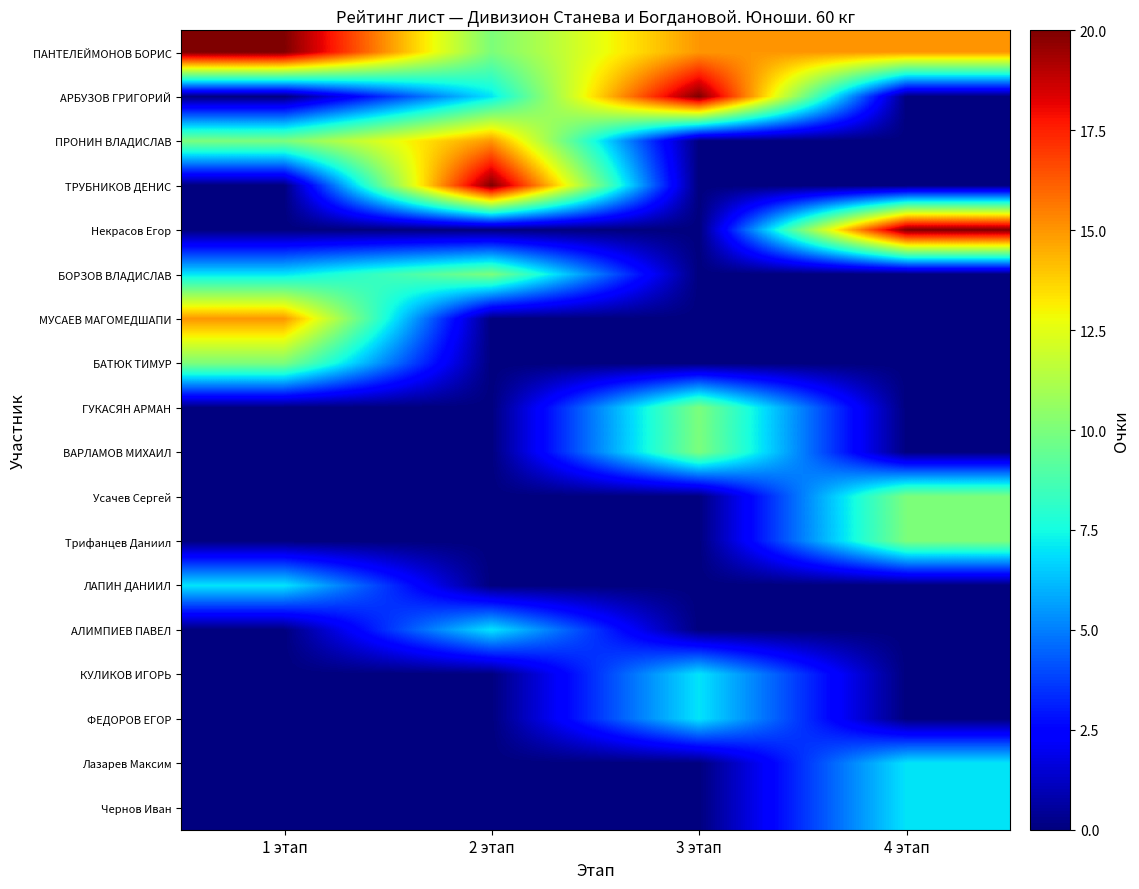

Reading left to right, transcribe all the data shown in this chart.

ПАНТЕЛЕЙМОНОВ БОРИС: 1 этап=20	2 этап=10	3 этап=15	4 этап=15
АРБУЗОВ ГРИГОРИЙ: 1 этап=0	2 этап=7	3 этап=20	4 этап=0
ПРОНИН ВЛАДИСЛАВ: 1 этап=10	2 этап=15	3 этап=0	4 этап=0
ТРУБНИКОВ ДЕНИС: 1 этап=0	2 этап=20	3 этап=0	4 этап=0
Некрасов Егор: 1 этап=0	2 этап=0	3 этап=0	4 этап=20
БОРЗОВ ВЛАДИСЛАВ: 1 этап=7	2 этап=10	3 этап=0	4 этап=0
МУСАЕВ МАГОМЕДШАПИ: 1 этап=15	2 этап=0	3 этап=0	4 этап=0
БАТЮК ТИМУР: 1 этап=10	2 этап=0	3 этап=0	4 этап=0
ГУКАСЯН АРМАН: 1 этап=0	2 этап=0	3 этап=10	4 этап=0
ВАРЛАМОВ МИХАИЛ: 1 этап=0	2 этап=0	3 этап=10	4 этап=0
Усачев Сергей: 1 этап=0	2 этап=0	3 этап=0	4 этап=10
Трифанцев Даниил: 1 этап=0	2 этап=0	3 этап=0	4 этап=10
ЛАПИН ДАНИИЛ: 1 этап=7	2 этап=0	3 этап=0	4 этап=0
АЛИМПИЕВ ПАВЕЛ: 1 этап=0	2 этап=7	3 этап=0	4 этап=0
КУЛИКОВ ИГОРЬ: 1 этап=0	2 этап=0	3 этап=7	4 этап=0
ФЕДОРОВ ЕГОР: 1 этап=0	2 этап=0	3 этап=7	4 этап=0
Лазарев Максим: 1 этап=0	2 этап=0	3 этап=0	4 этап=7
Чернов Иван: 1 этап=0	2 этап=0	3 этап=0	4 этап=7